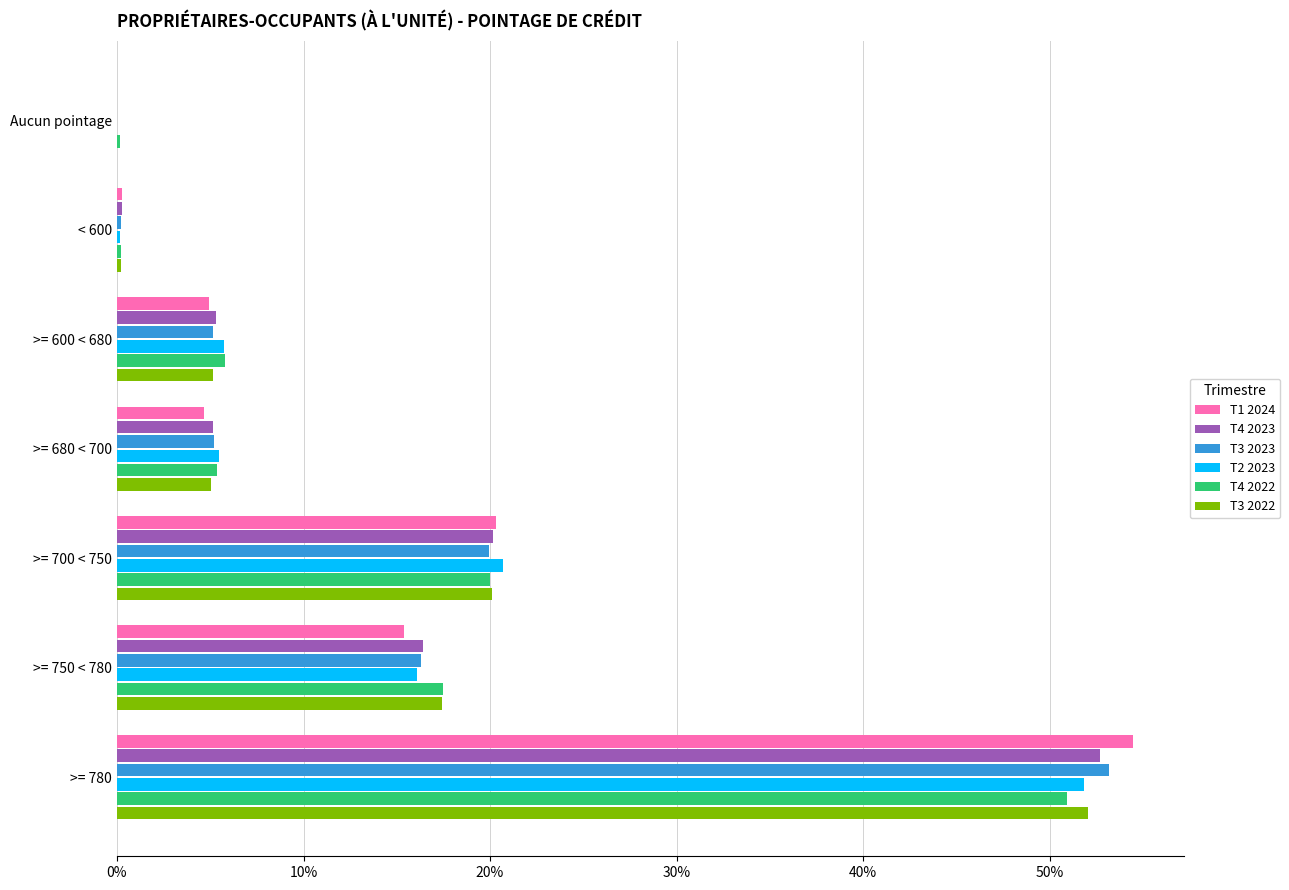

Which label corresponds to the largest value in the chart?

>= 780